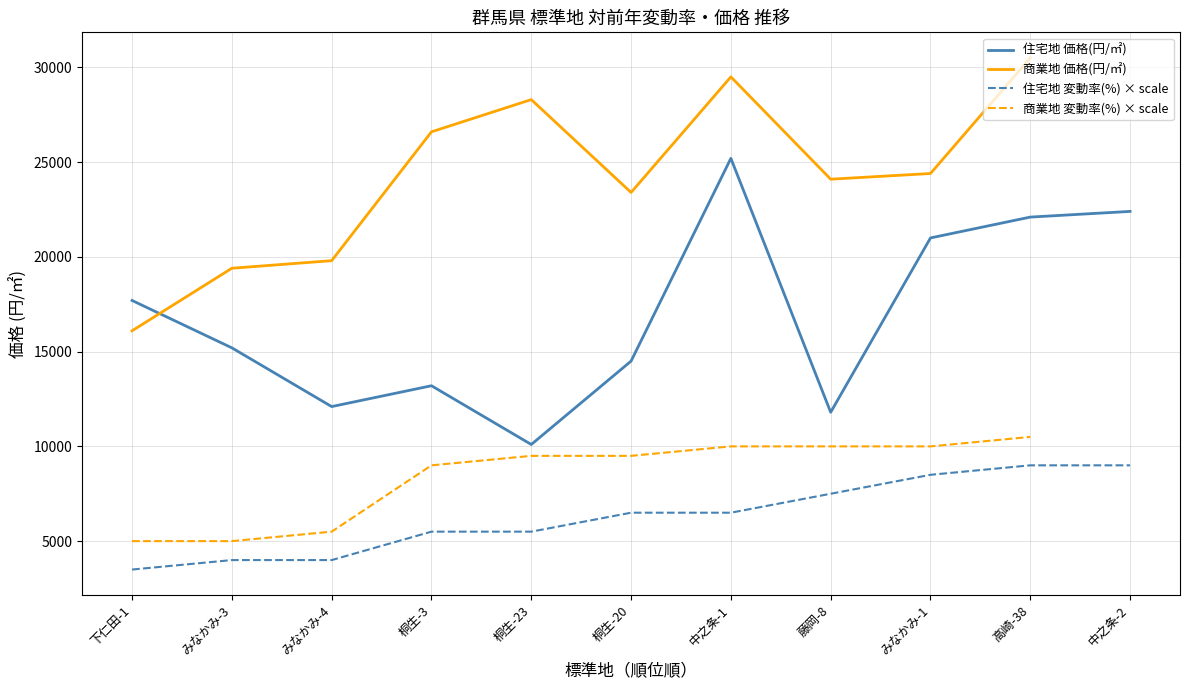

Between 中之条-1 and みなかみ-3, which is larger?

中之条-1